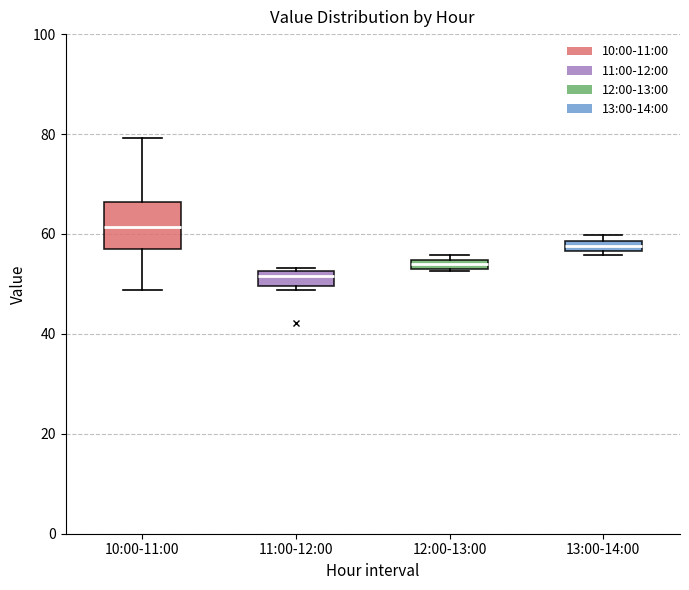

Comparing the boxes themselves (not the whiskers), which one is the tallest?

10:00-11:00